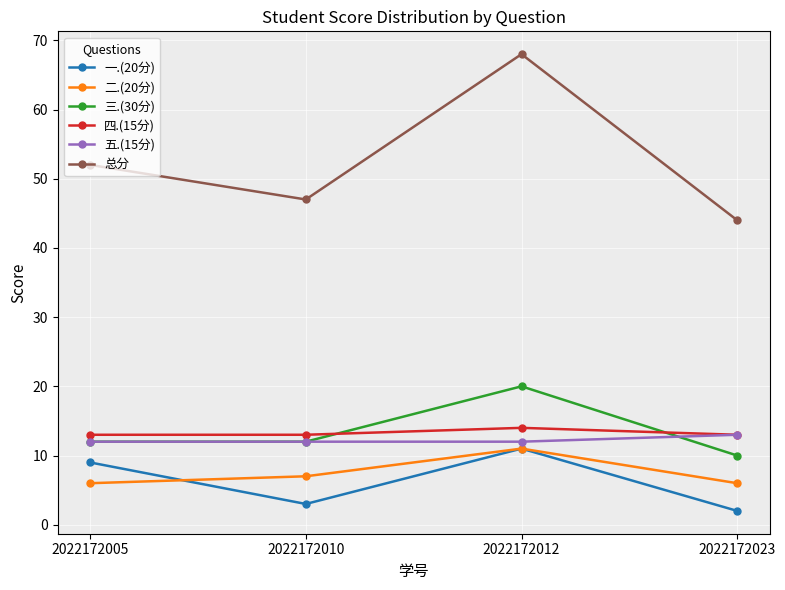

What is the spread (max minus min) of values at 2022172005?

46